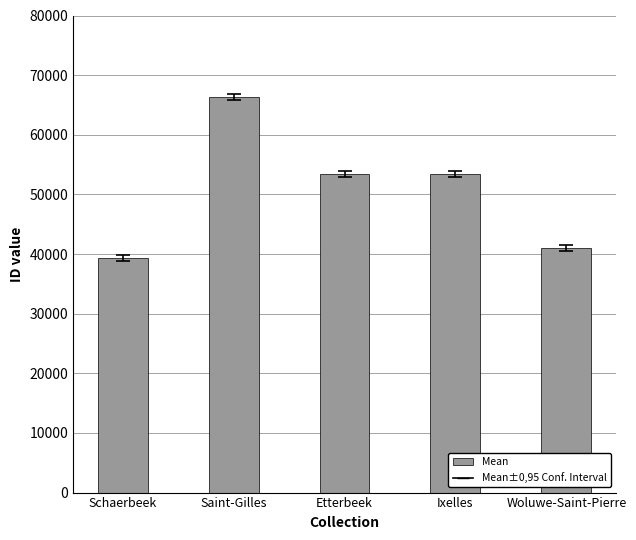

What is the label of the 3rd bar from the right?

Etterbeek